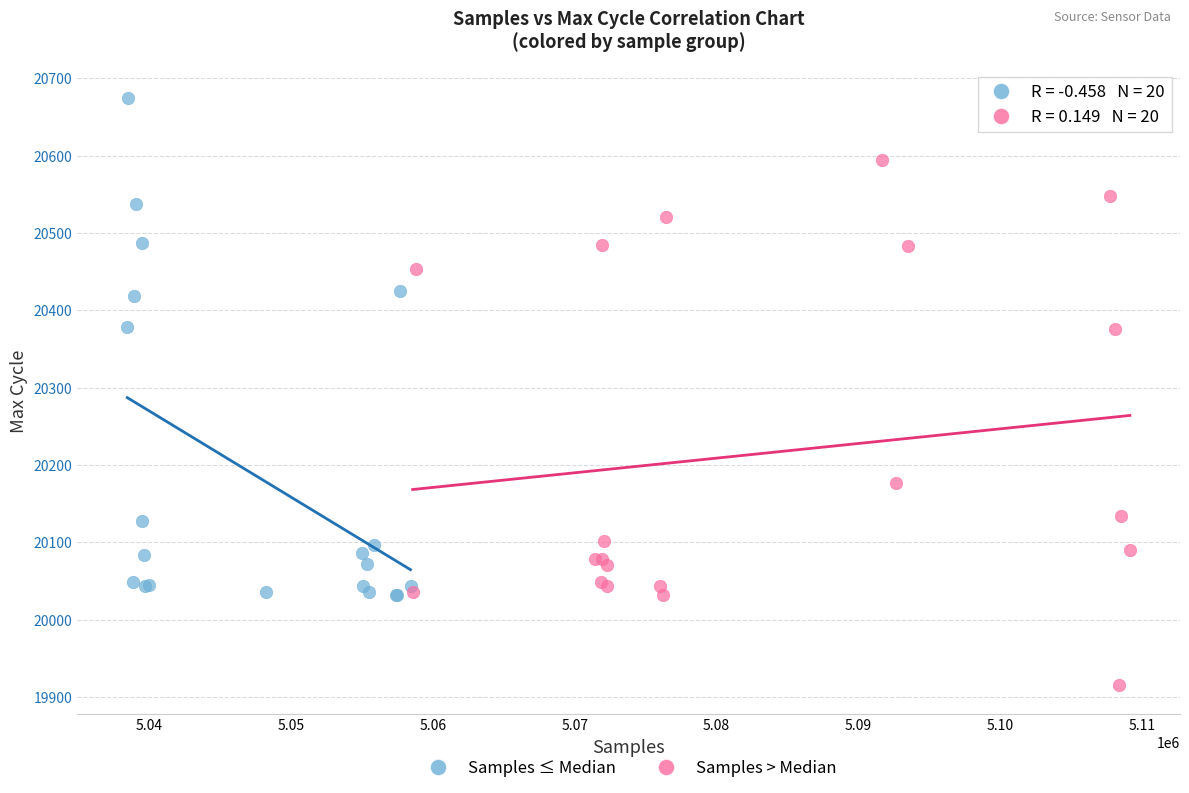

Which series has the largest Y range (max minus min)?

Samples > Median